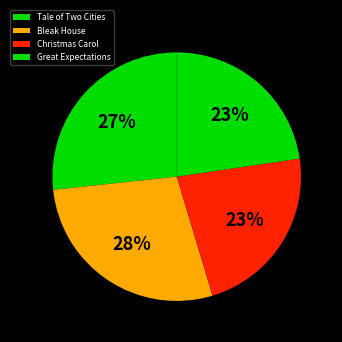

Does Great Expectations account for over 50% of the chart?

No